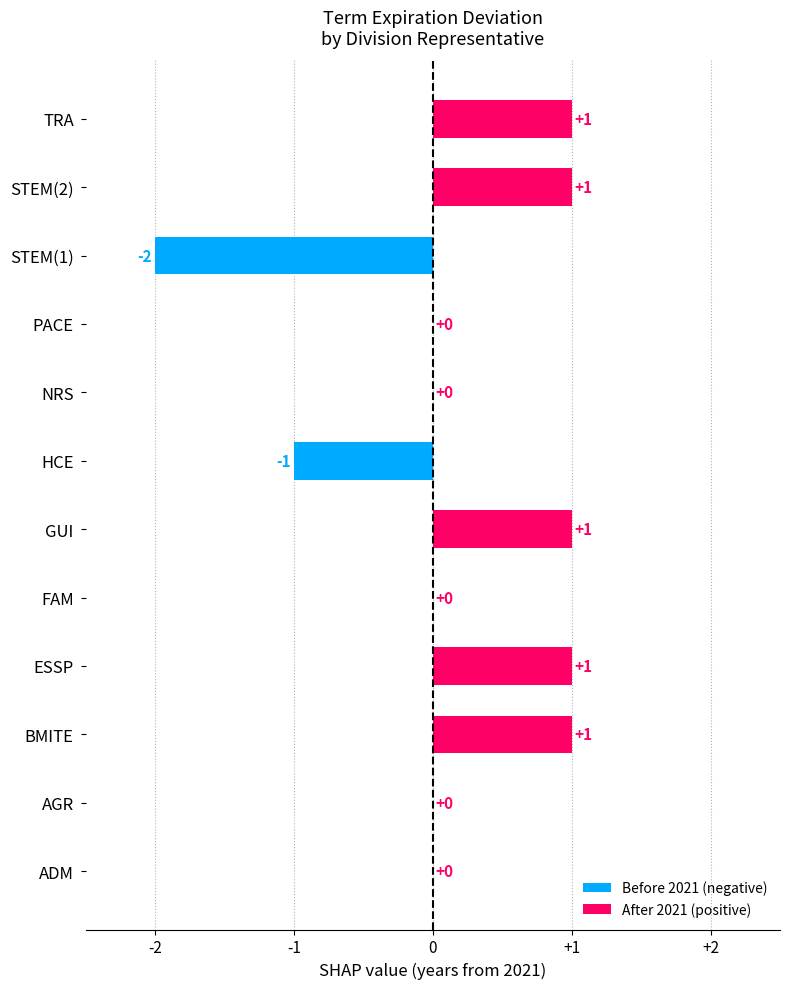

Count the number of data series in this chart.

1